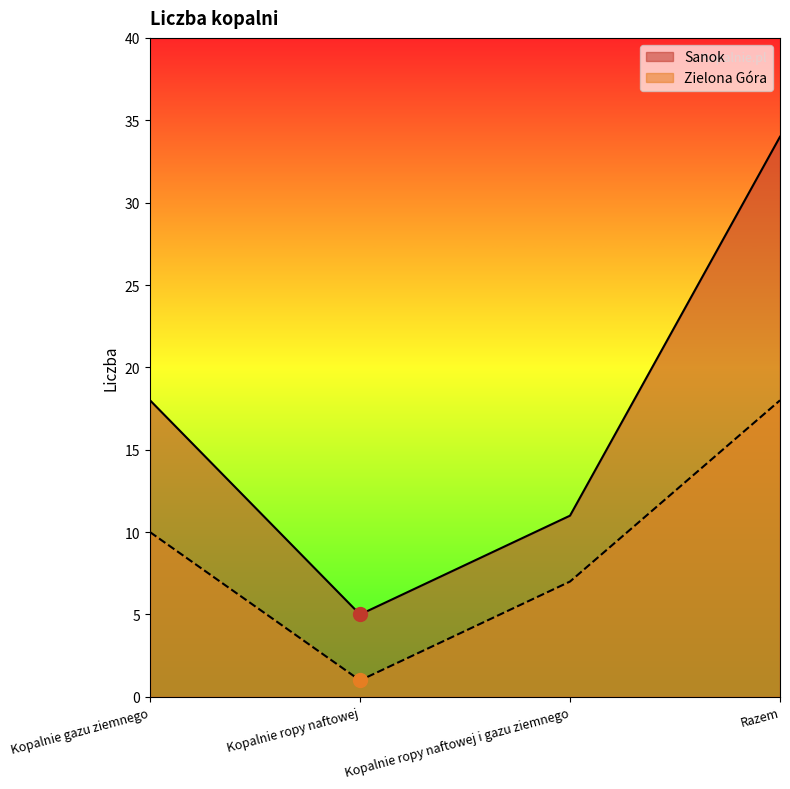

True or false: Zielona Góra and Sanok cross at least once.

False